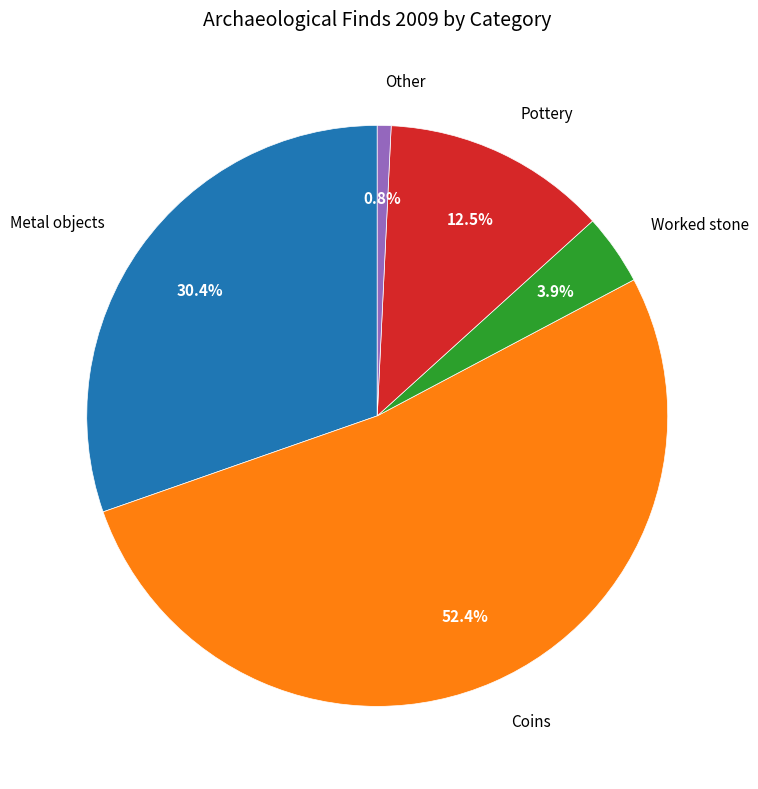

Is there a majority slice in this chart?

Yes